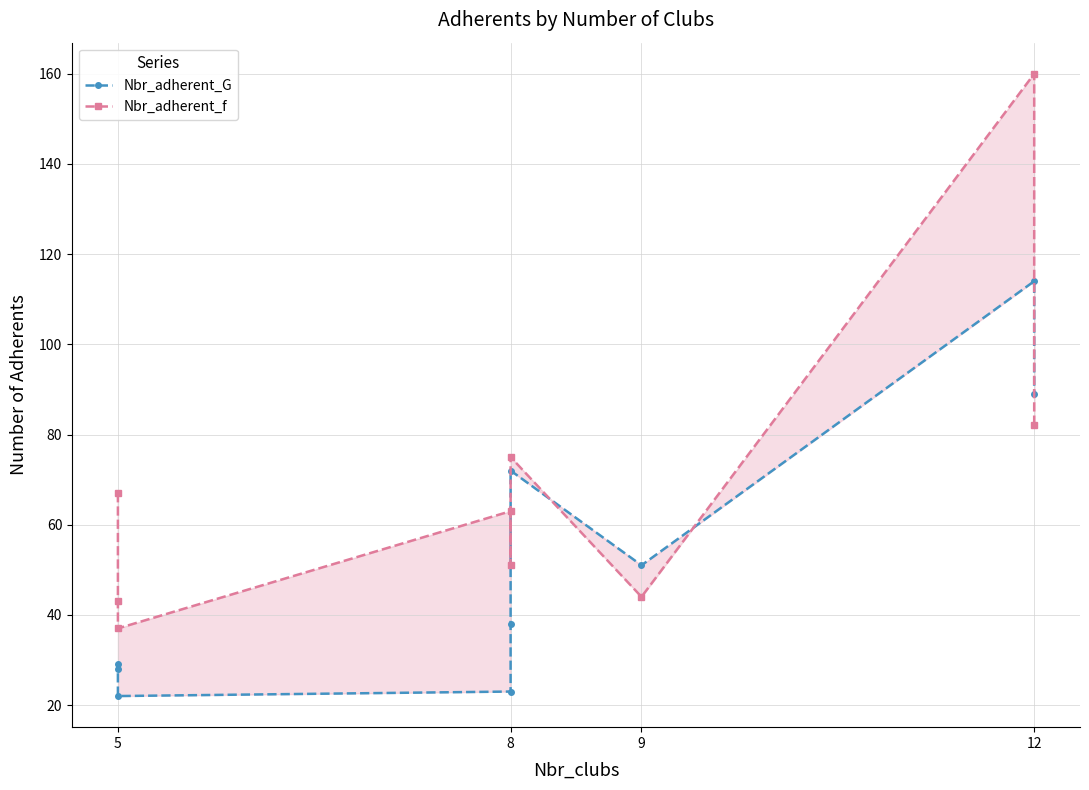

How many values in the Nbr_adherent_f series are below 63?

4